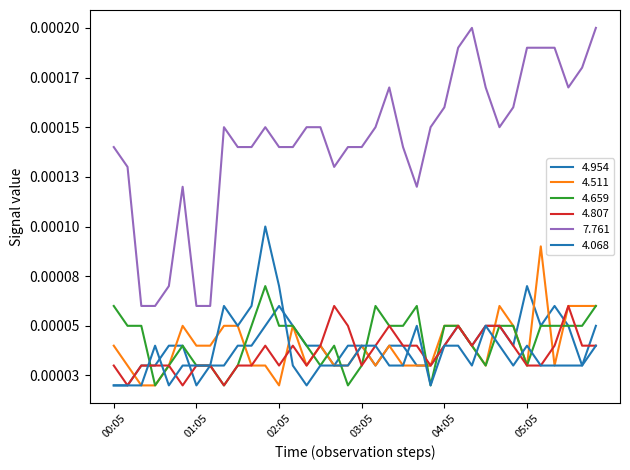

Is this an area chart (filled region under the line)?

No